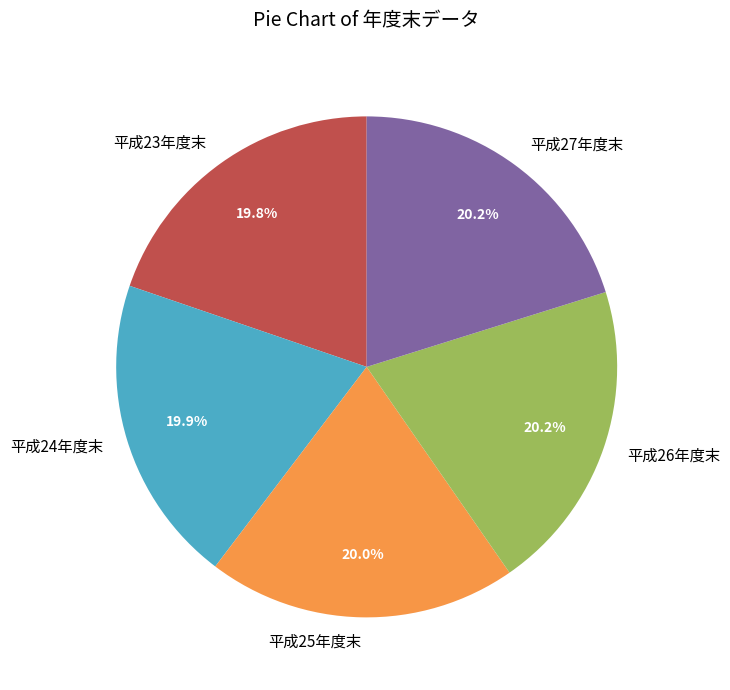

To the nearest percent, what is the combined percentage of 平成25年度末 and 平成23年度末?

40%